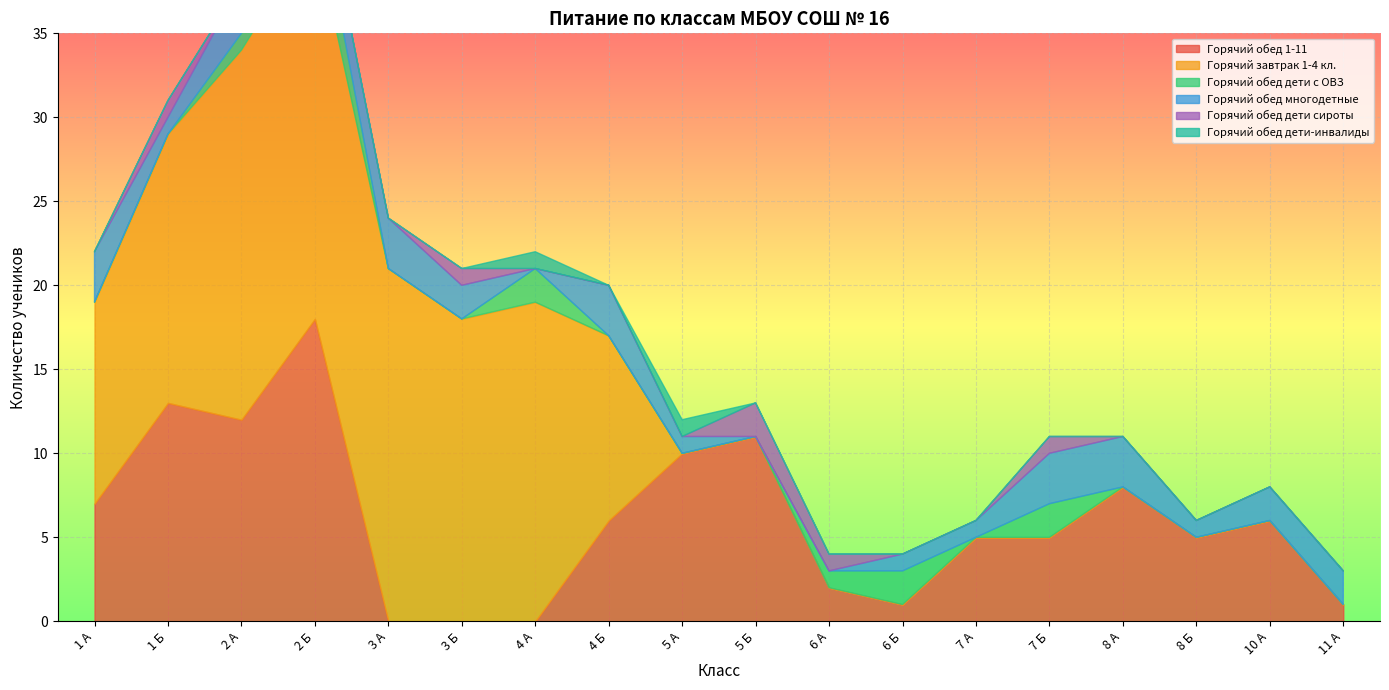

Is it true that Горячий обед дети с ОВЗ equals -1 at 1 А?

False